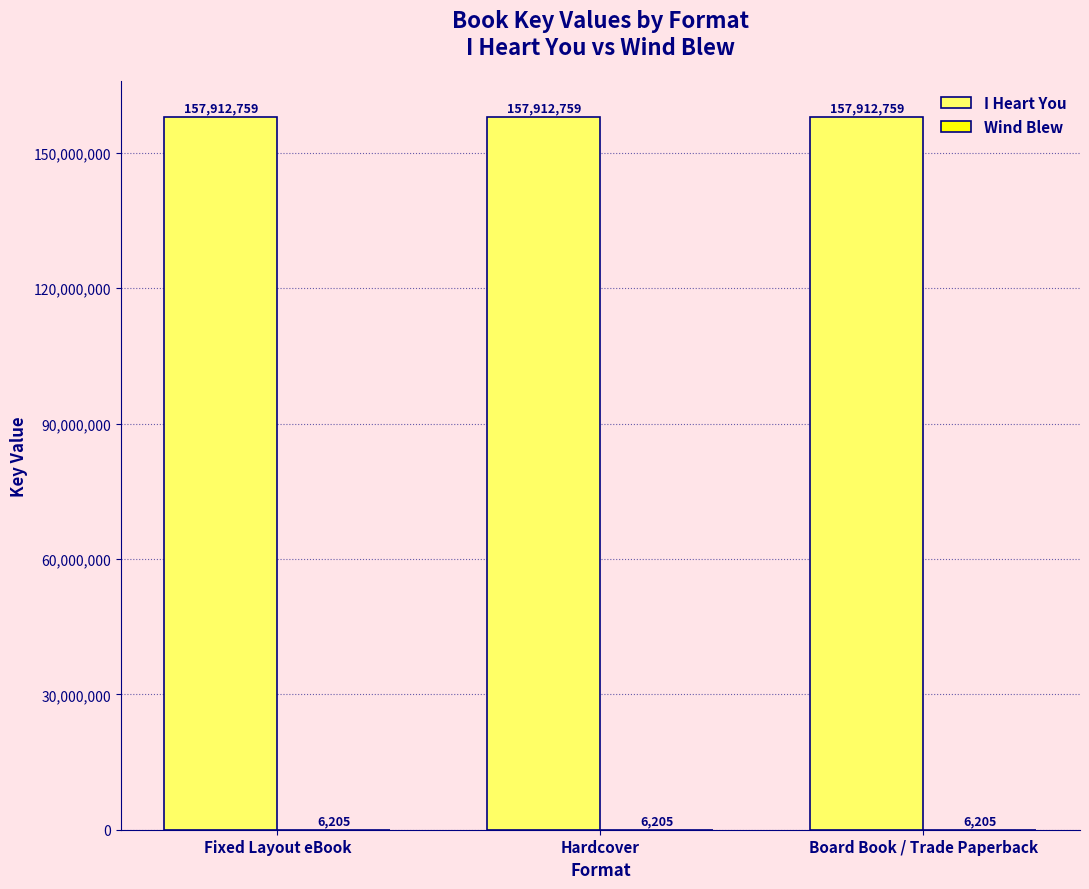

What is the sum of the I Heart You values at Board Book / Trade Paperback and Hardcover?

315825518